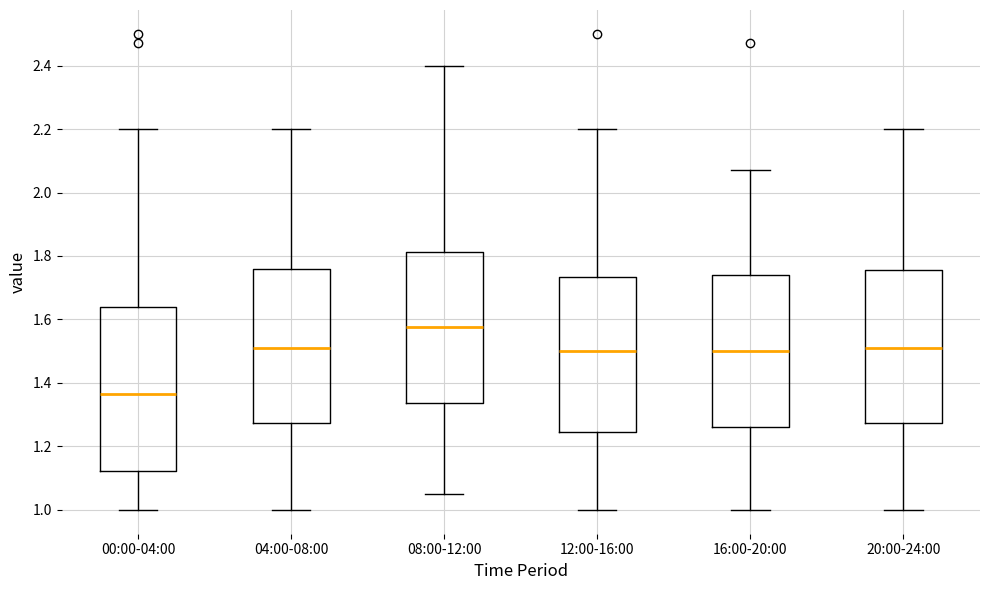

Which box's median line is the lowest?

00:00-04:00